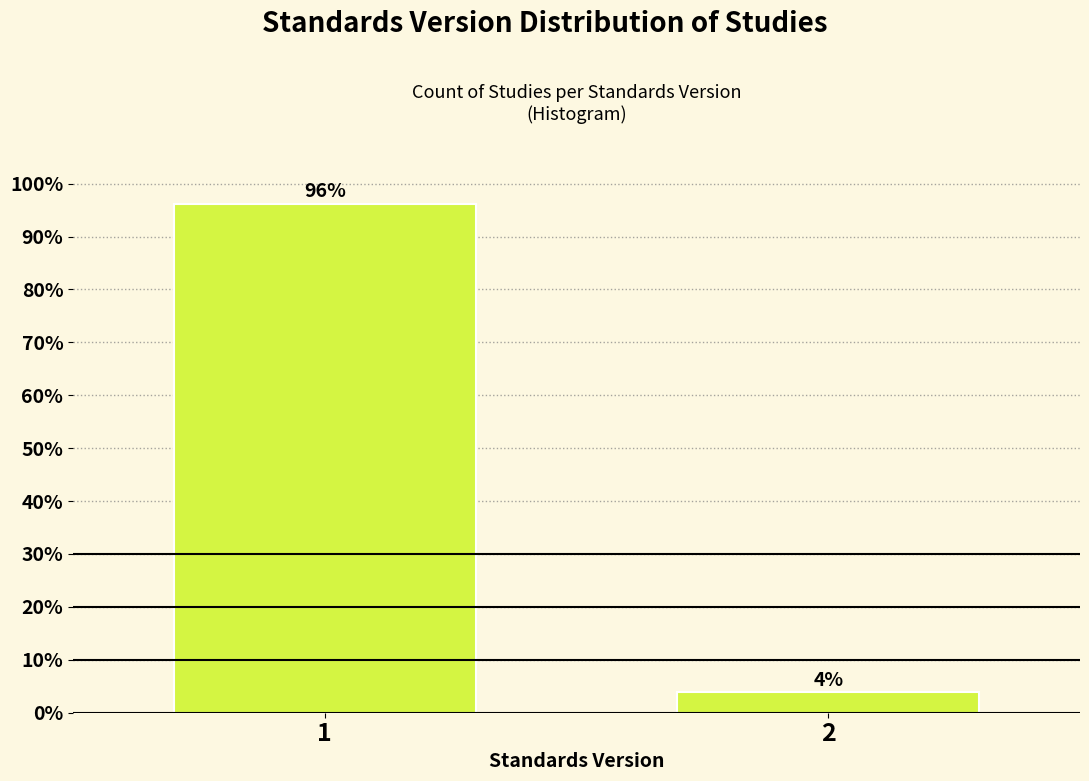

What is the average value?

50.0